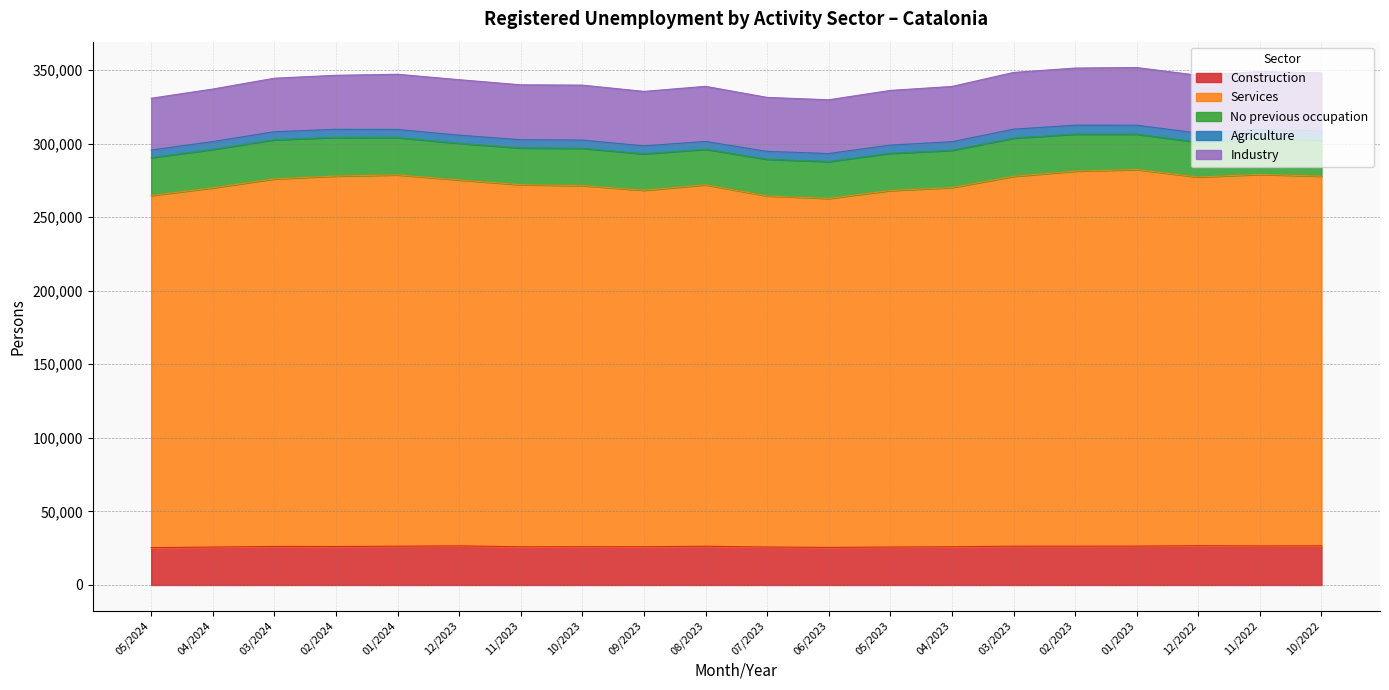

What is the difference between the highest and lowest values at 07/2023?

233248